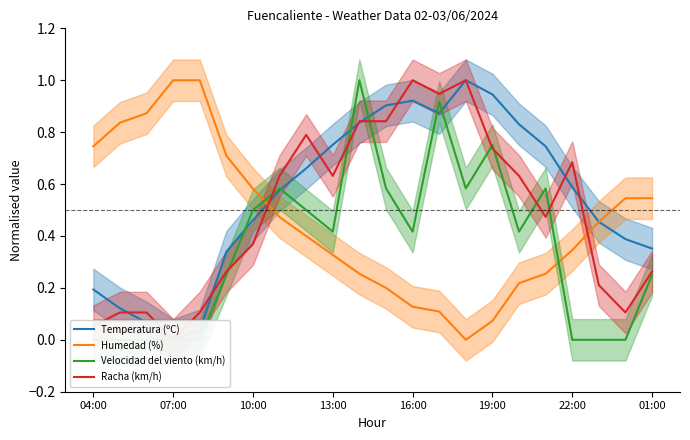

What is the value of the Racha (km/h) point at the 14th from the left?

0.9